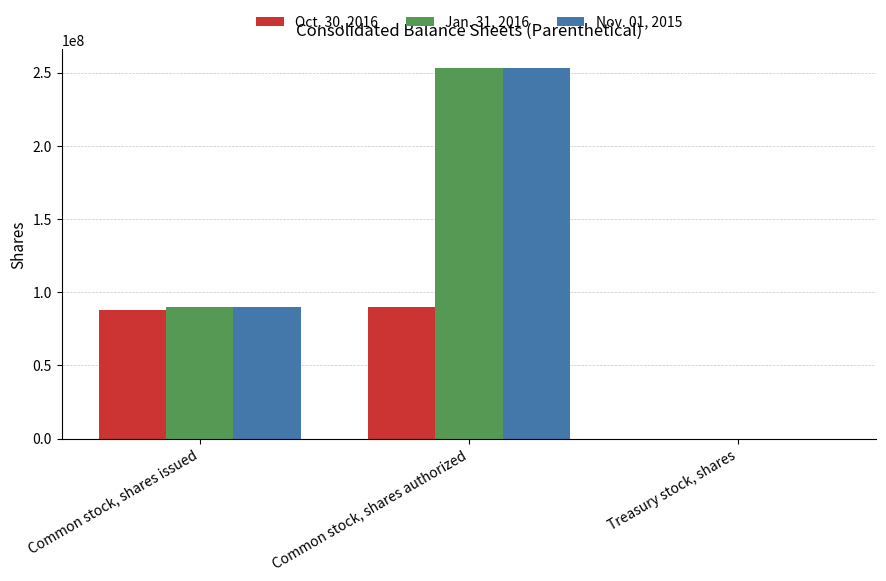

Which category has the highest value in the Jan. 31, 2016 series?

Common stock, shares authorized